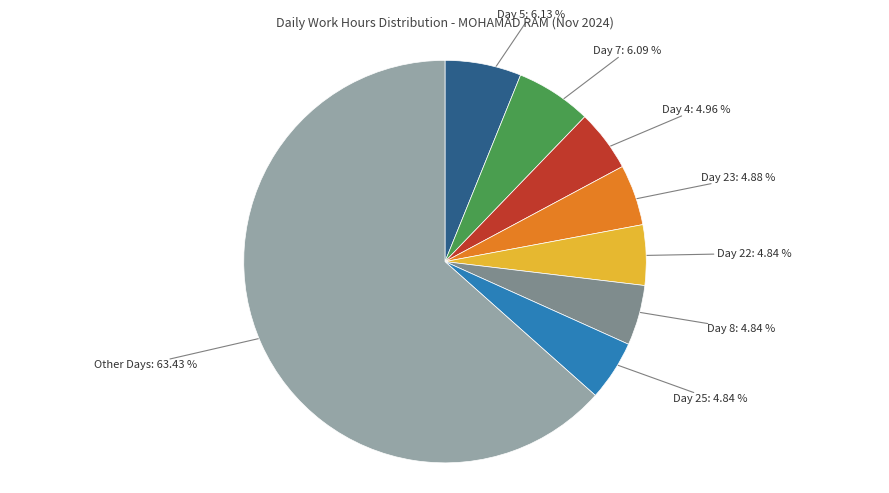

What is the ratio of the value at Day 7 to the value at Day 8?

1.3